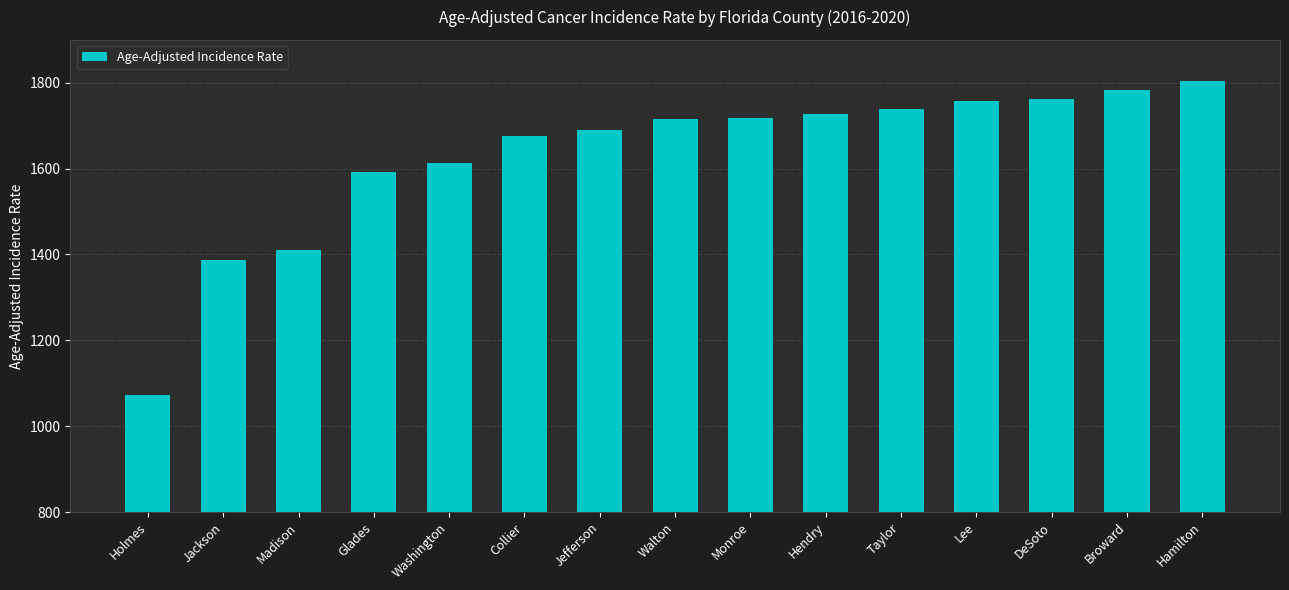

Approximately how many times larger is the value at Hamilton compared to Lee?

1.0